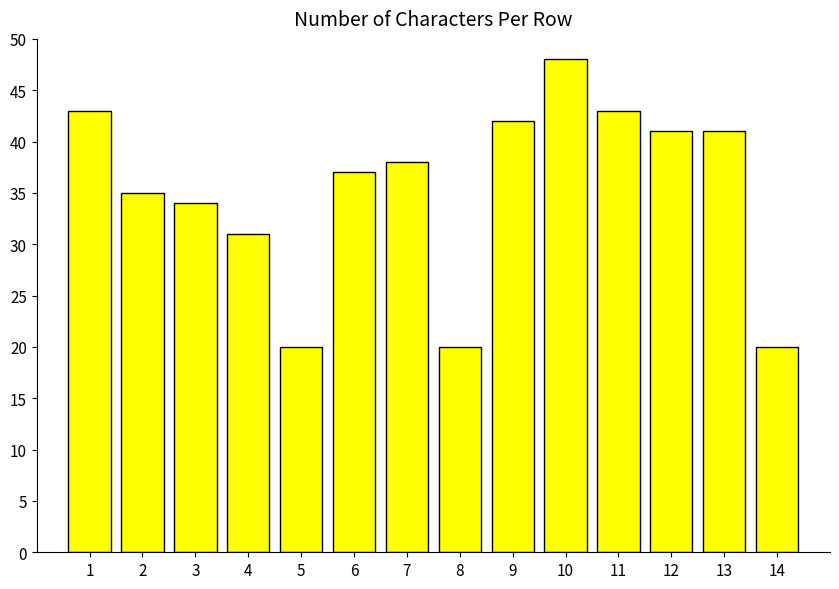

The value at 5 is 20. True or false?

True